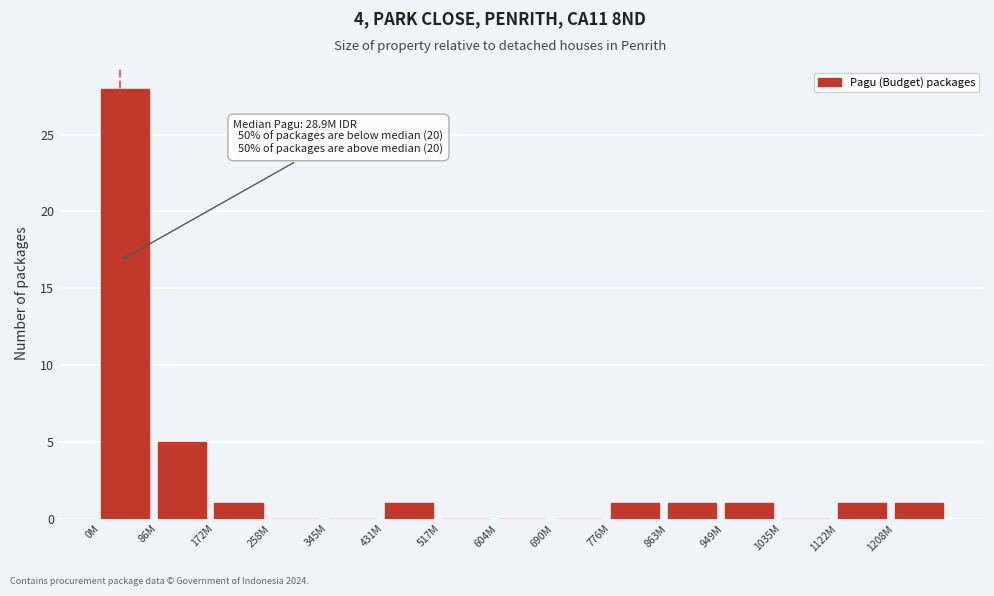

Reading left to right, list all the values displayed in this chart.

0M=28	86M=5	172M=1	258M=0	345M=0	431M=1	517M=0	604M=0	690M=0	776M=1	863M=1	949M=1	1035M=0	1122M=1	1208M=1